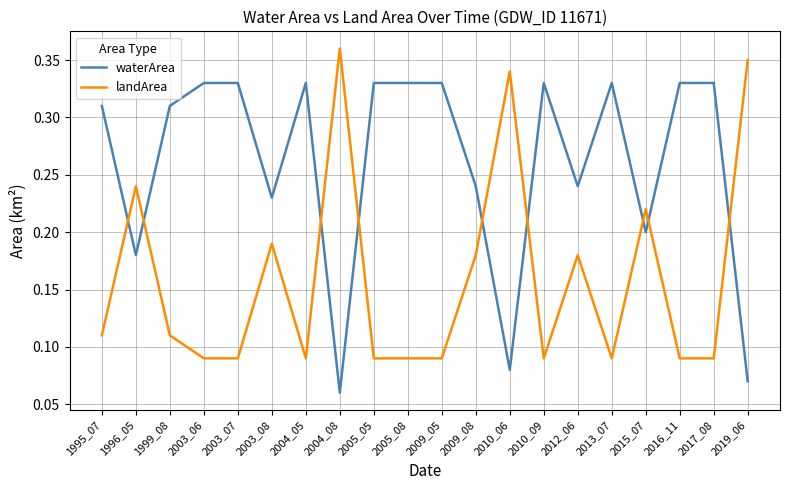

At which label is waterArea closest to 0?

2004_08